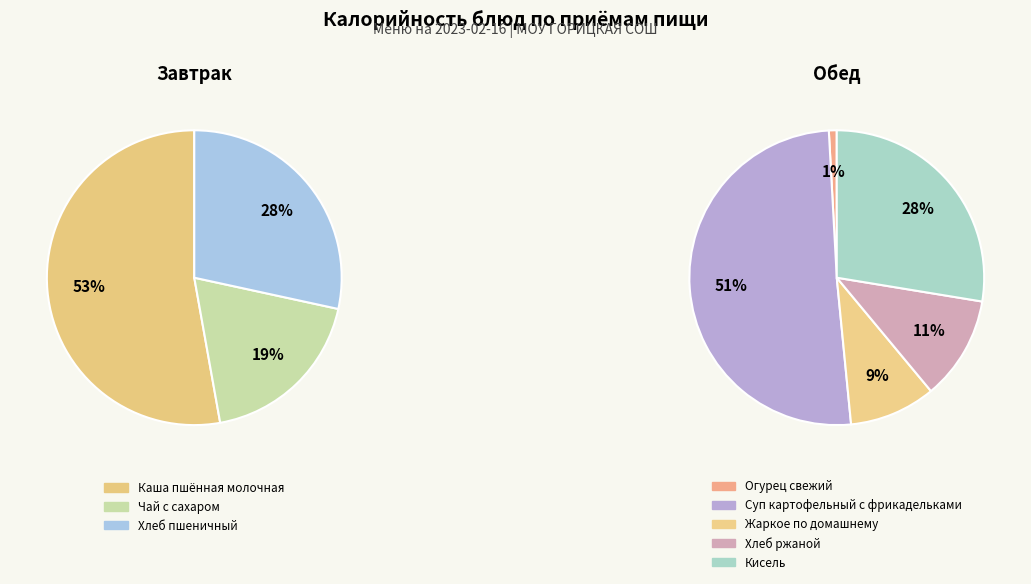

Does Хлеб ржаной represent more than half of the total?

No